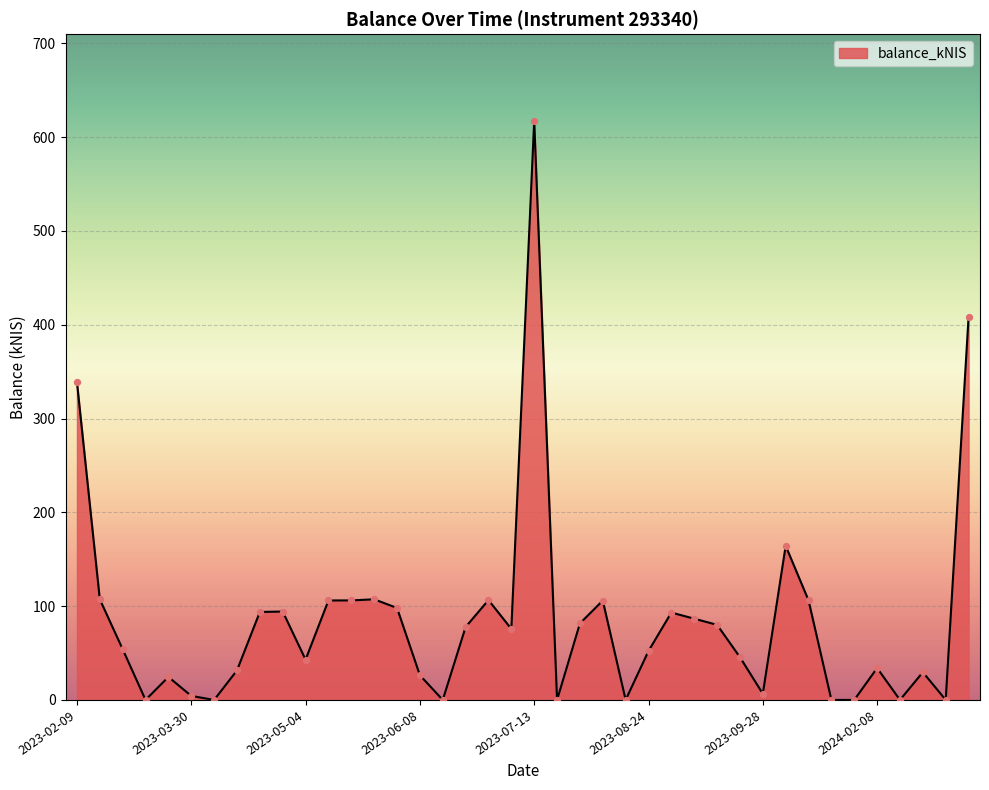

What is the greatest value displayed?

617.3